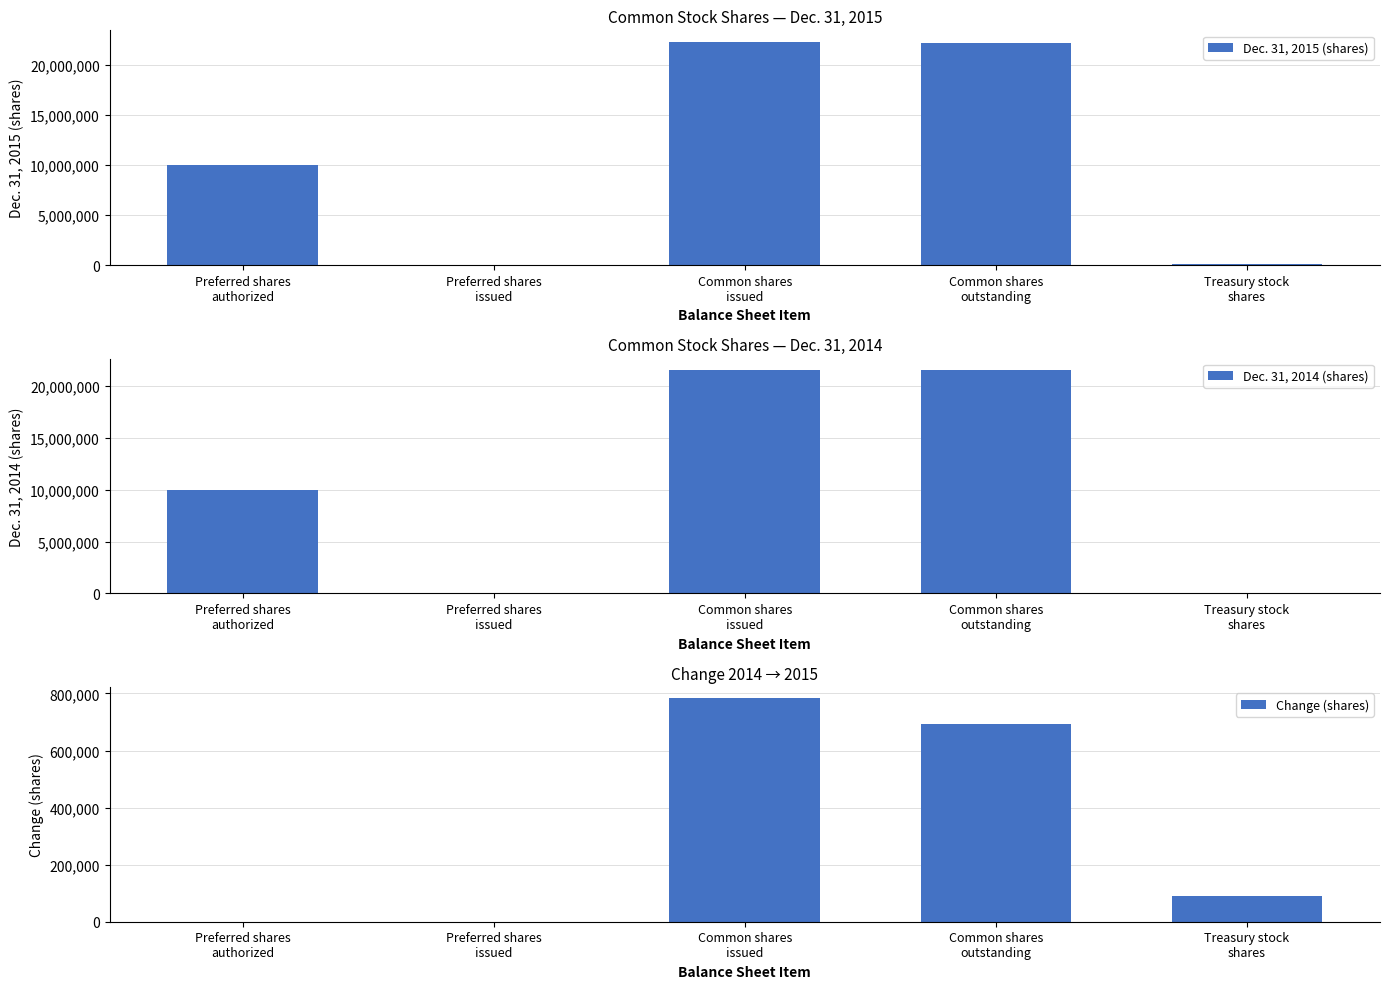

At which label is Change (shares) closest to 391714?

Common shares
outstanding